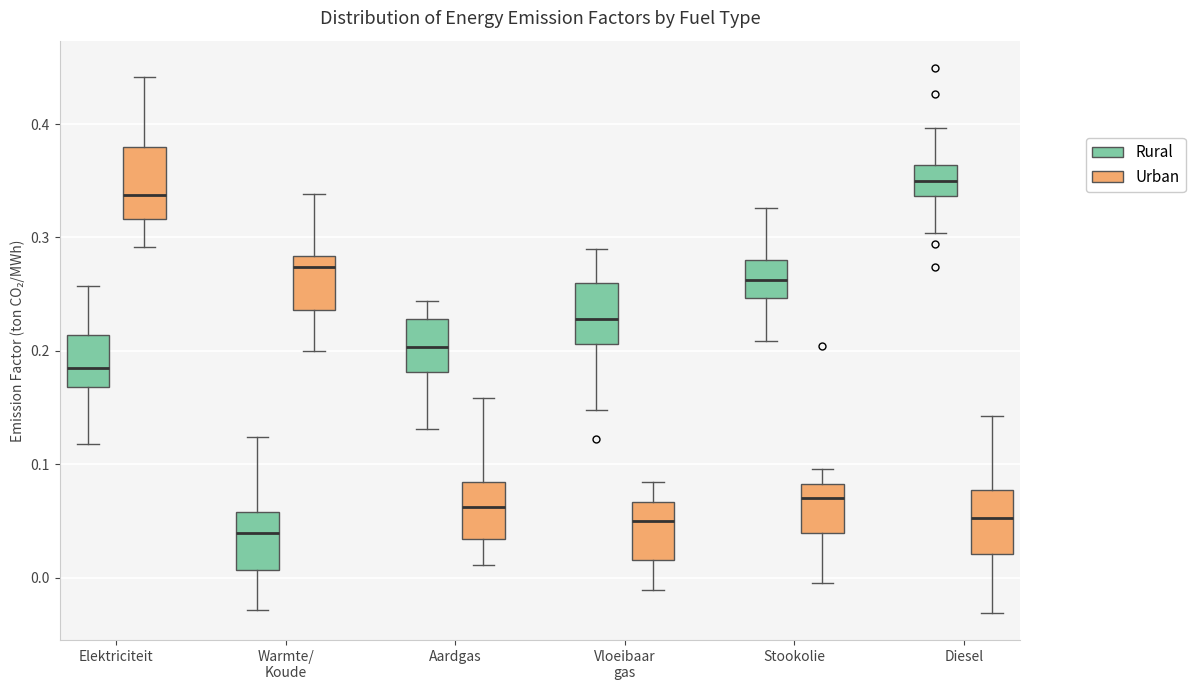

Reading left to right, transcribe this box plot: for each box, give where its median line is, the range the box spans, and where its two whiskers end, as read against the y-axis. The values are not printed on the chart, so give them approximately, as read against the axis.

Elektriciteit (Rural): median 0.18, box 0.17 to 0.21, whiskers 0.12 to 0.26
Elektriciteit (Urban): median 0.34, box 0.32 to 0.38, whiskers 0.29 to 0.44
Warmte/ Koude (Rural): median 0.04, box 0.01 to 0.06, whiskers -0.03 to 0.12
Warmte/ Koude (Urban): median 0.27, box 0.24 to 0.28, whiskers 0.20 to 0.34
Aardgas (Rural): median 0.20, box 0.18 to 0.23, whiskers 0.13 to 0.24
Aardgas (Urban): median 0.06, box 0.03 to 0.08, whiskers 0.01 to 0.16
Vloeibaar gas (Rural): median 0.23, box 0.21 to 0.26, whiskers 0.15 to 0.29
Vloeibaar gas (Urban): median 0.05, box 0.02 to 0.07, whiskers -0.01 to 0.08
Stookolie (Rural): median 0.26, box 0.25 to 0.28, whiskers 0.21 to 0.33
Stookolie (Urban): median 0.07, box 0.04 to 0.08, whiskers -0.01 to 0.10
Diesel (Rural): median 0.35, box 0.34 to 0.36, whiskers 0.30 to 0.40
Diesel (Urban): median 0.05, box 0.02 to 0.08, whiskers -0.03 to 0.14